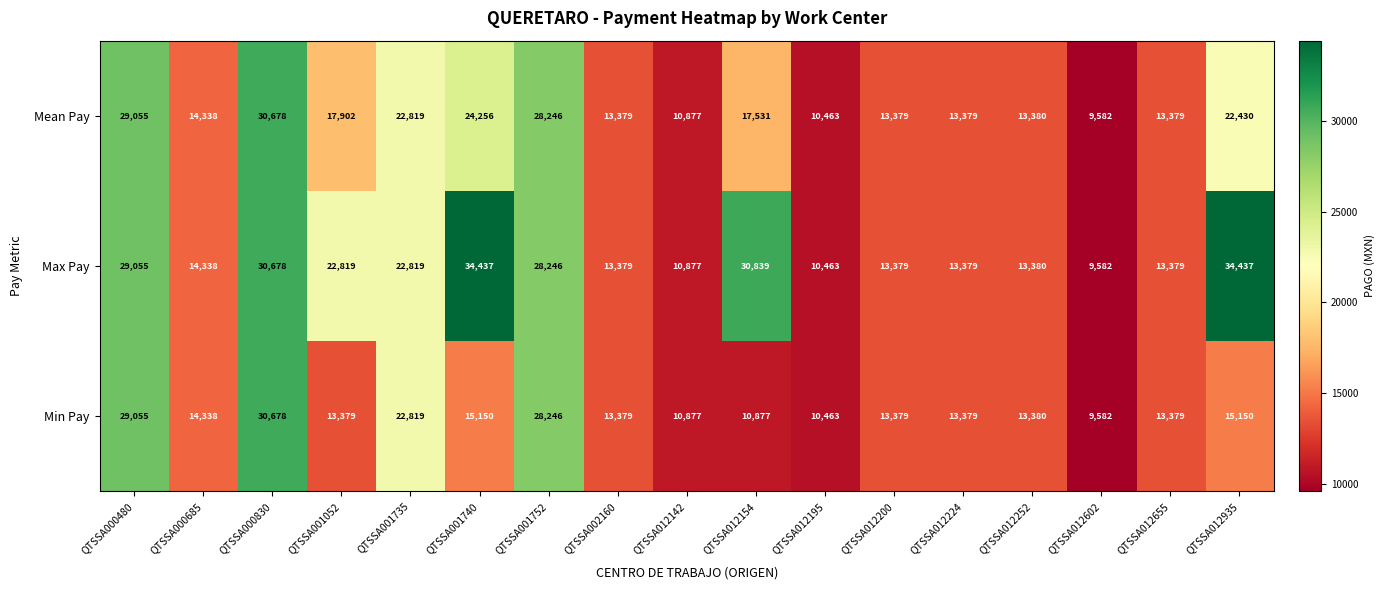

What is the difference between the maximum and minimum values in the Max Pay series?

24855